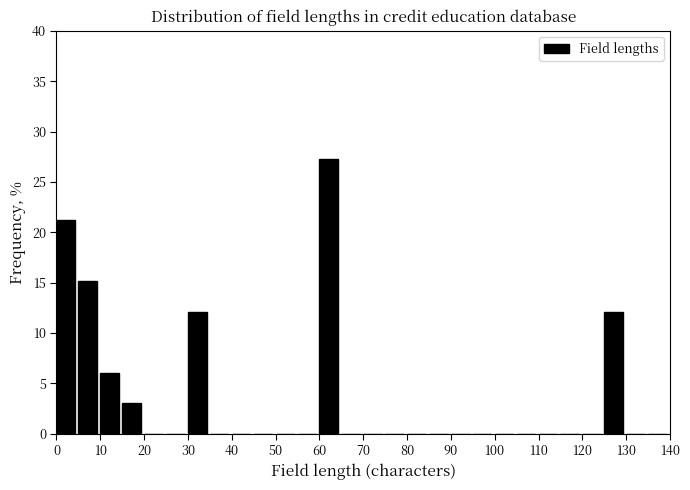

Reading left to right, transcribe this chart: for each bar, give the range it covers on the x-axis and its height. The values are not printed on the chart, so give them approximately, as read against the axis.

0 to 5: 21.0
5 to 10: 15.0
10 to 15: 6.0
15 to 20: 3.0
20 to 25: 0
25 to 30: 0
30 to 35: 12.0
35 to 40: 0
40 to 45: 0
45 to 50: 0
50 to 55: 0
55 to 60: 0
60 to 65: 27.5
65 to 70: 0
70 to 75: 0
75 to 80: 0
80 to 85: 0
85 to 90: 0
90 to 95: 0
95 to 100: 0
100 to 105: 0
105 to 110: 0
110 to 115: 0
115 to 120: 0
120 to 125: 0
125 to 130: 12.0
130 to 135: 0
135 to 140: 0